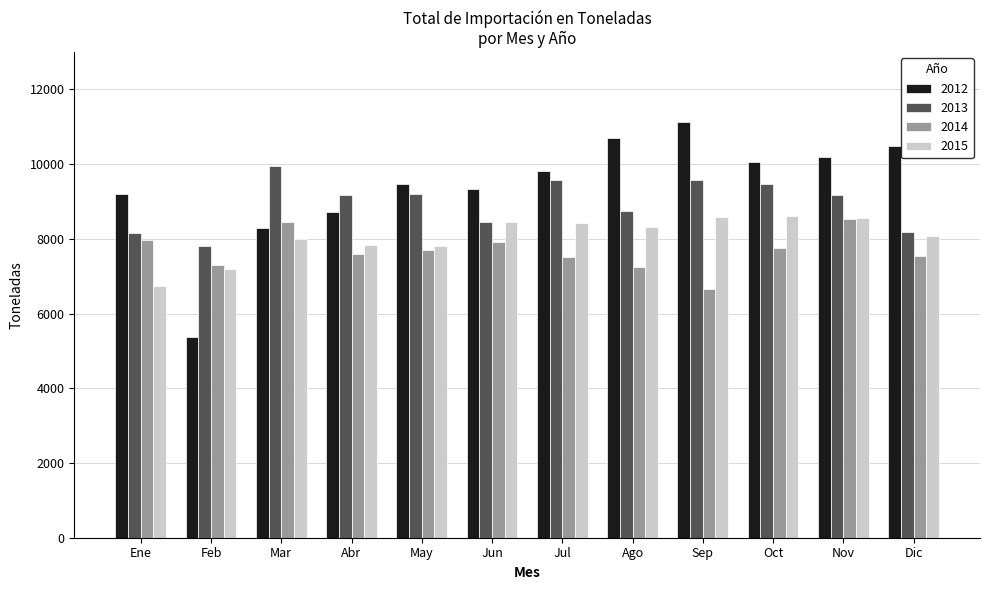

The 2013 series shows 8146.3 at Ene. True or false?

True